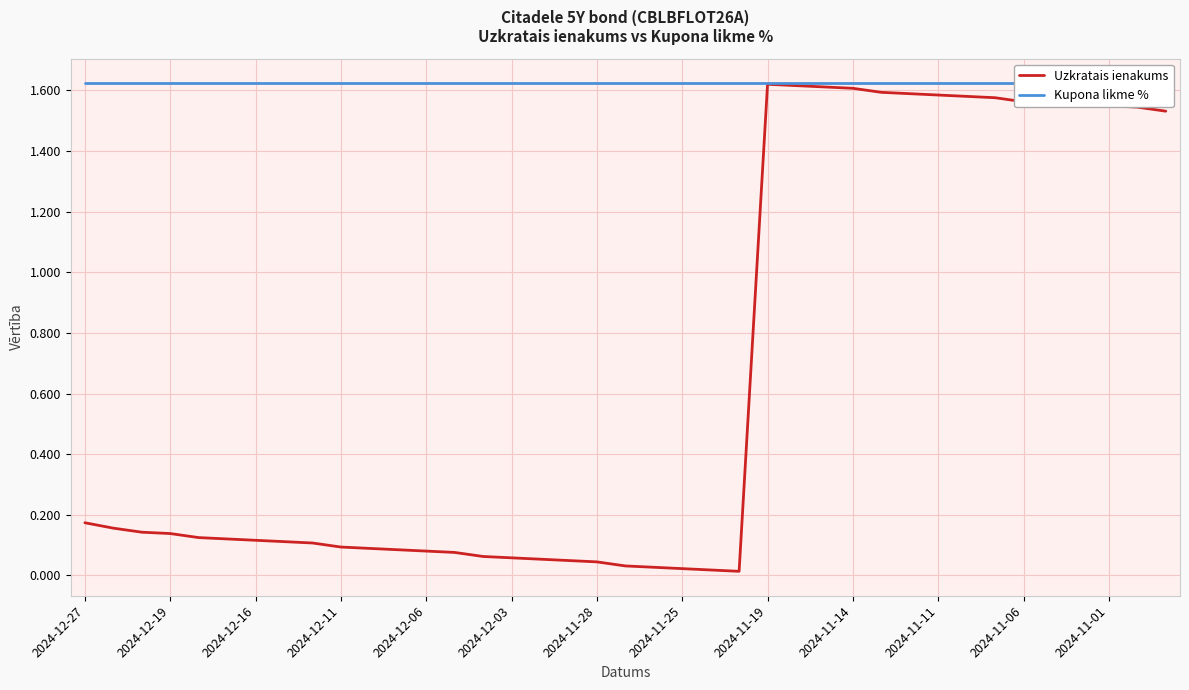

What is the sum of all Uzkratais ienakums values?

25.7